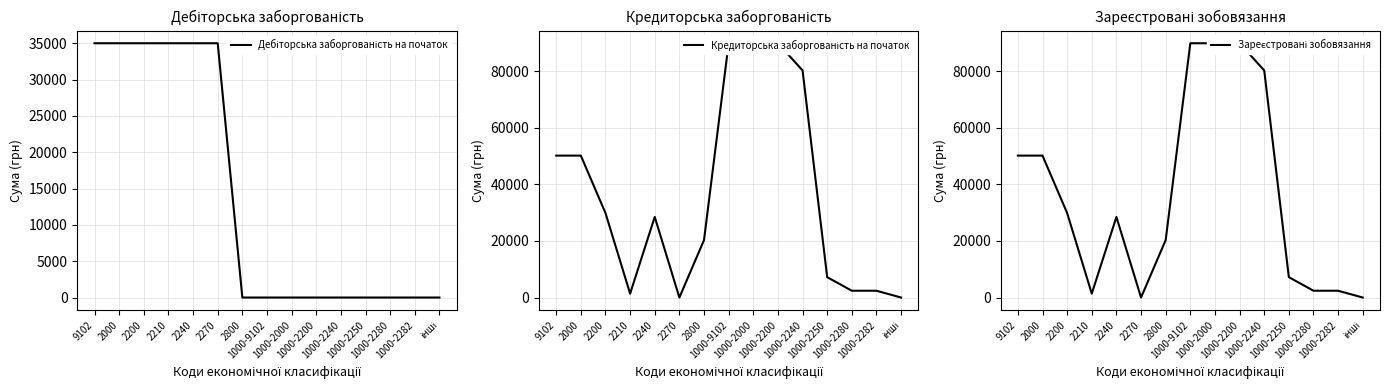

After their last crossing, which series has the higher values: Зареєстровані зобовязання or Дебіторська заборгованість на початок?

Зареєстровані зобовязання